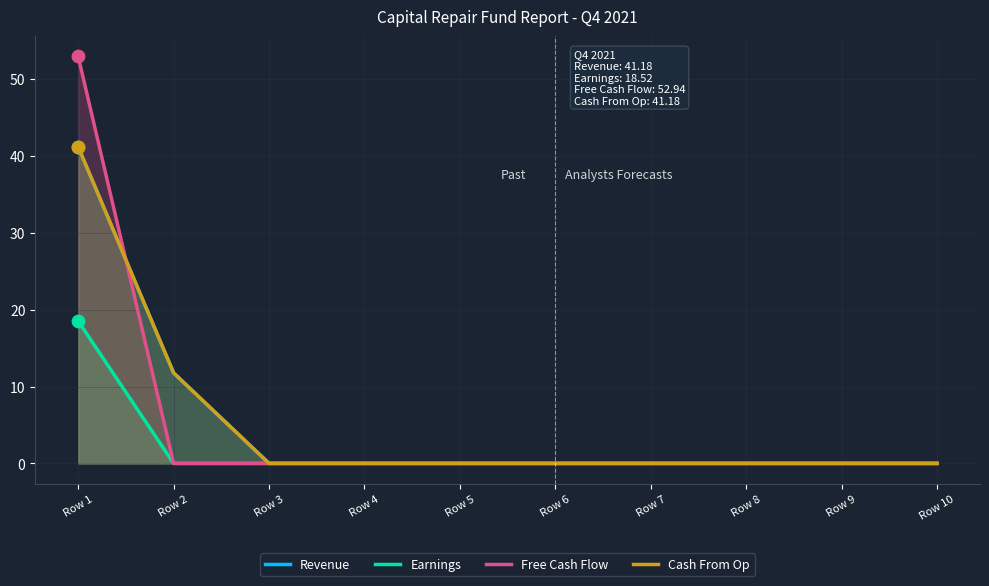

Which series contains the lowest Y value?

Revenue